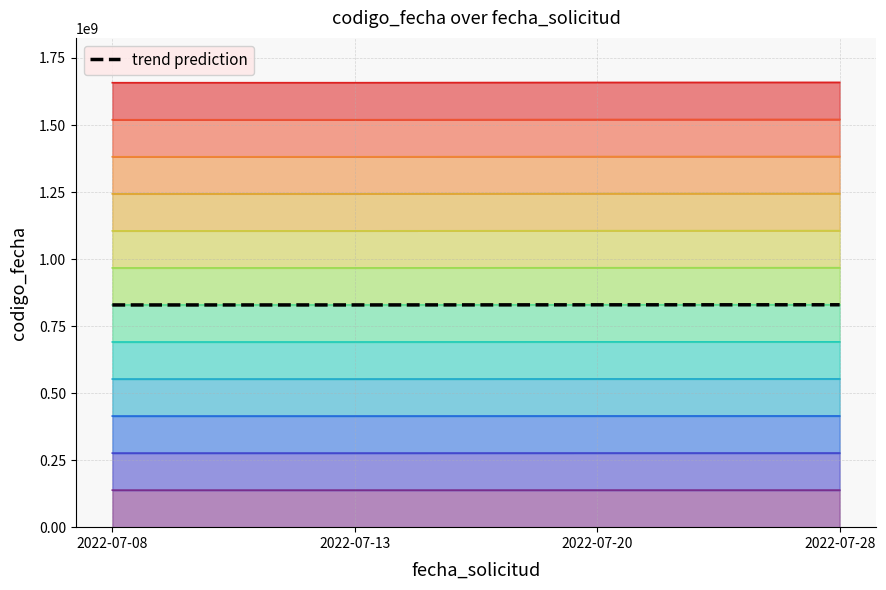

The chart shows a value of 828898417.0 at 2022-07-13. True or false?

True